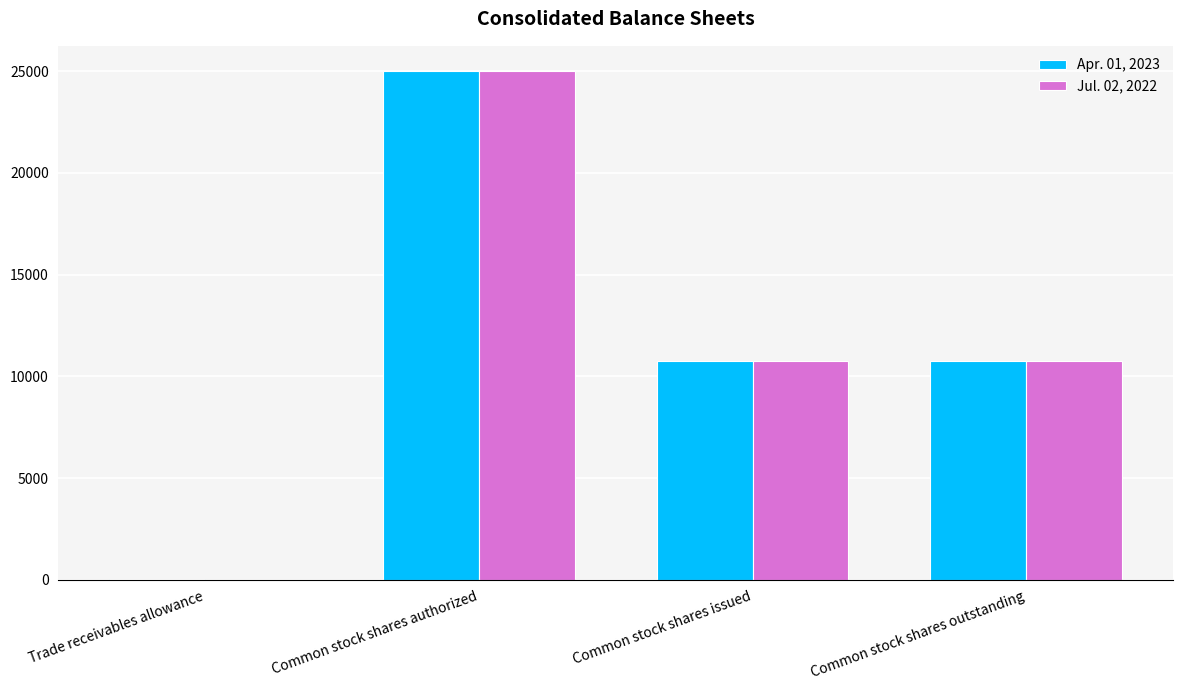

Is it true that Apr. 01, 2023 equals 44 at Trade receivables allowance?

True